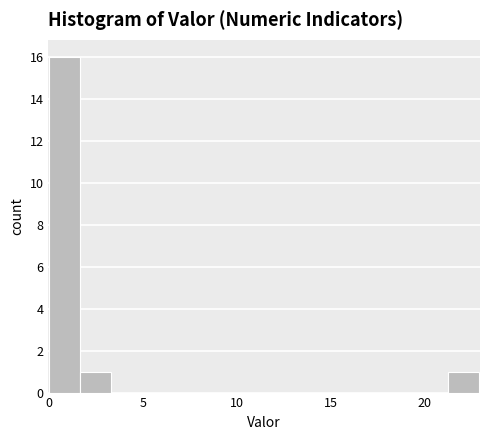

Around what value on the x-axis is the tallest bar? Give the approximate position of its centre, as read against the axis.

1.0